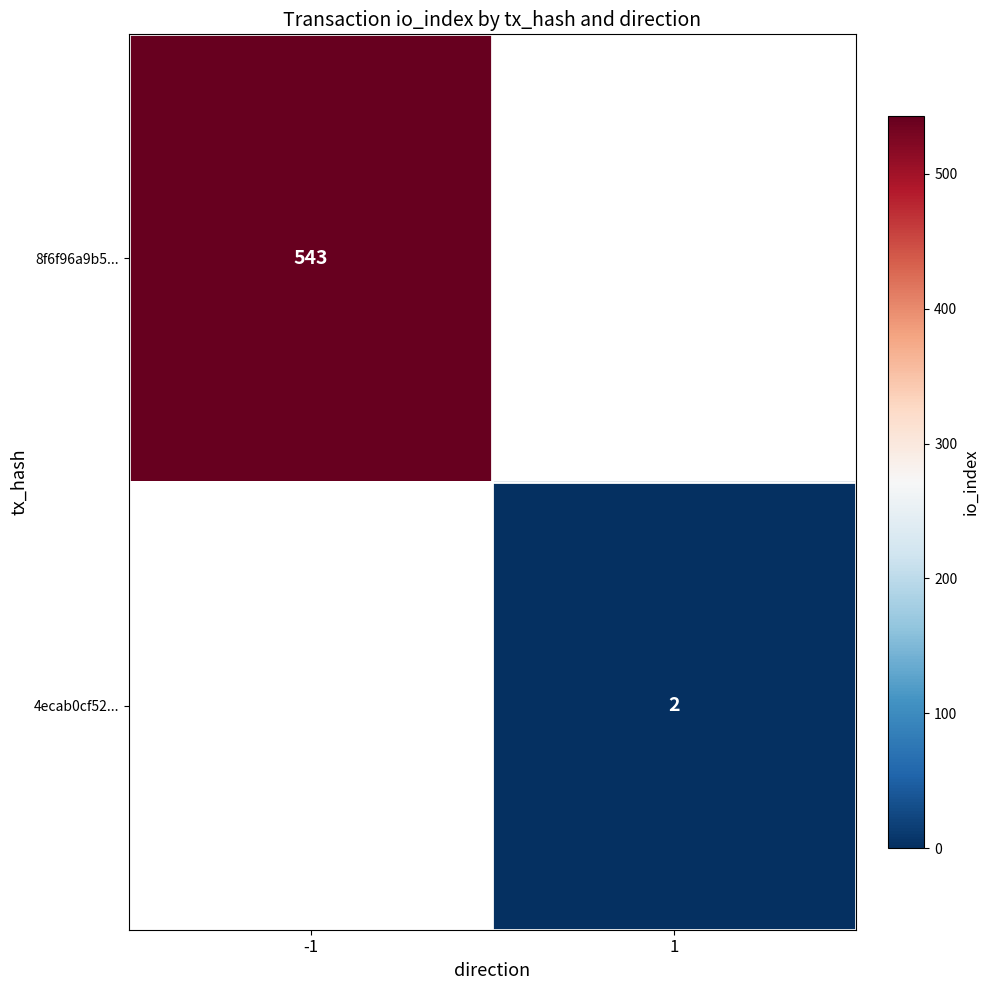

Is the value of 8f6f96a9b5... at -1 greater than the value of 4ecab0cf52... at 1?

Yes